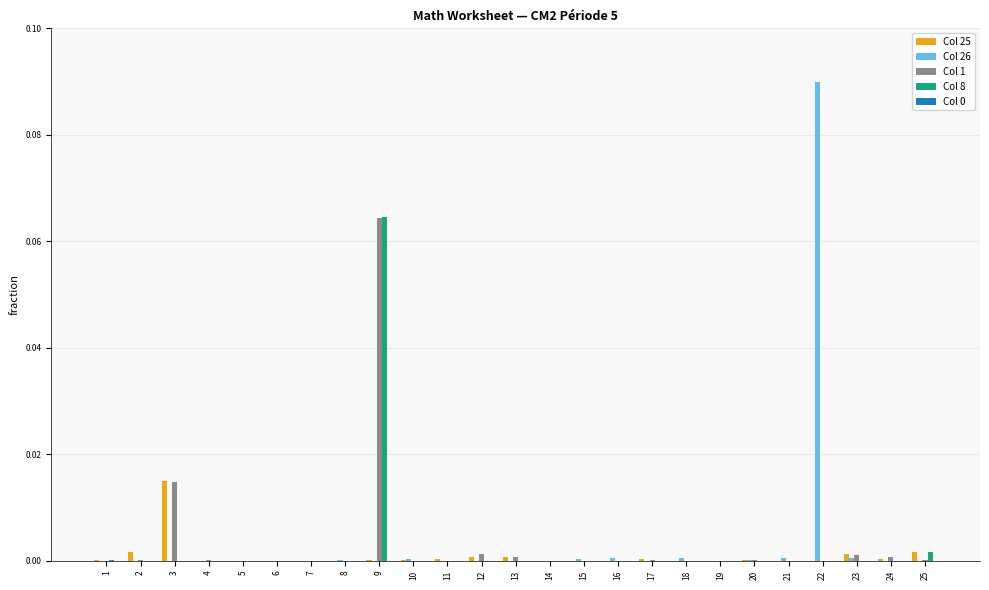

The value of Col 26 at 12 is 0.0. True or false?

True